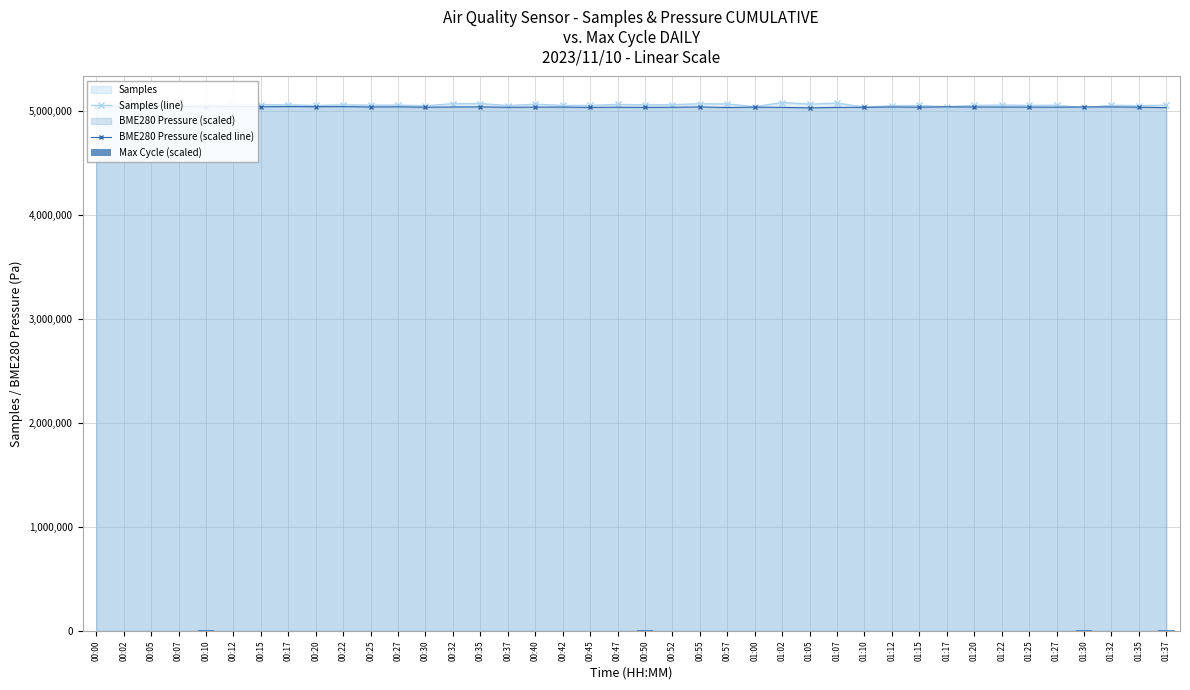

The value of Max Cycle (scaled) at 01:17 is 426.0. True or false?

False